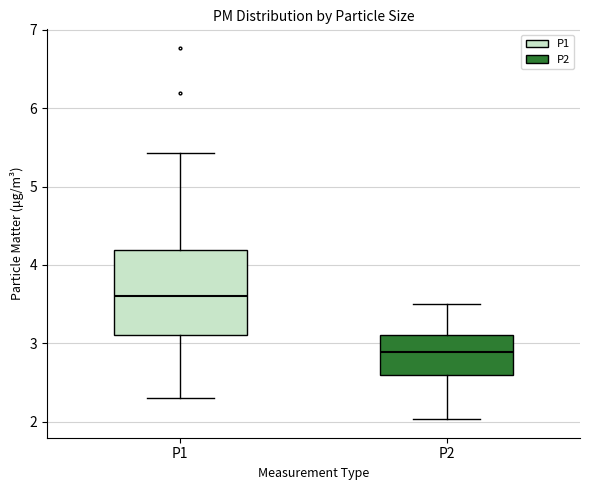

Where does the upper whisker of the box for P2 end on the y-axis? The values are not printed on the chart, so give them approximately, as read against the axis.

3.5